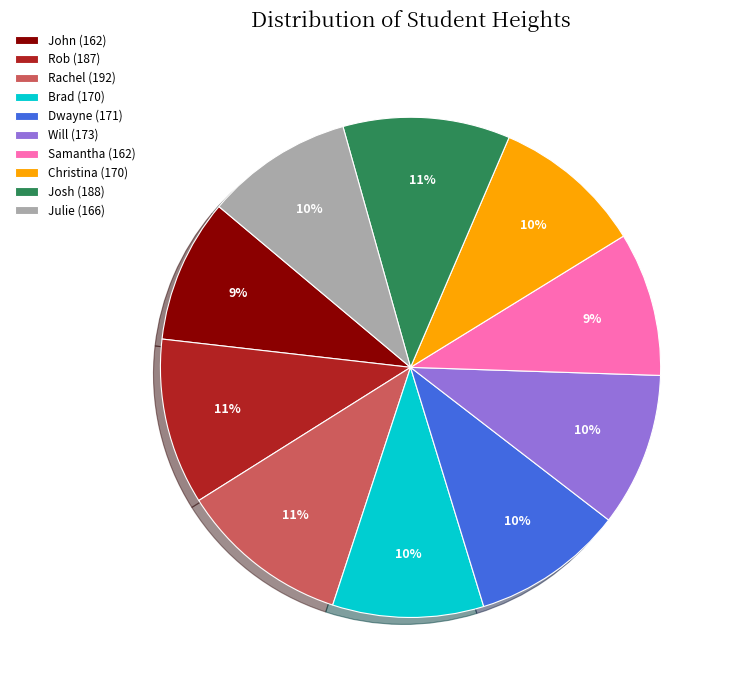

Count the number of slices in the pie.

10